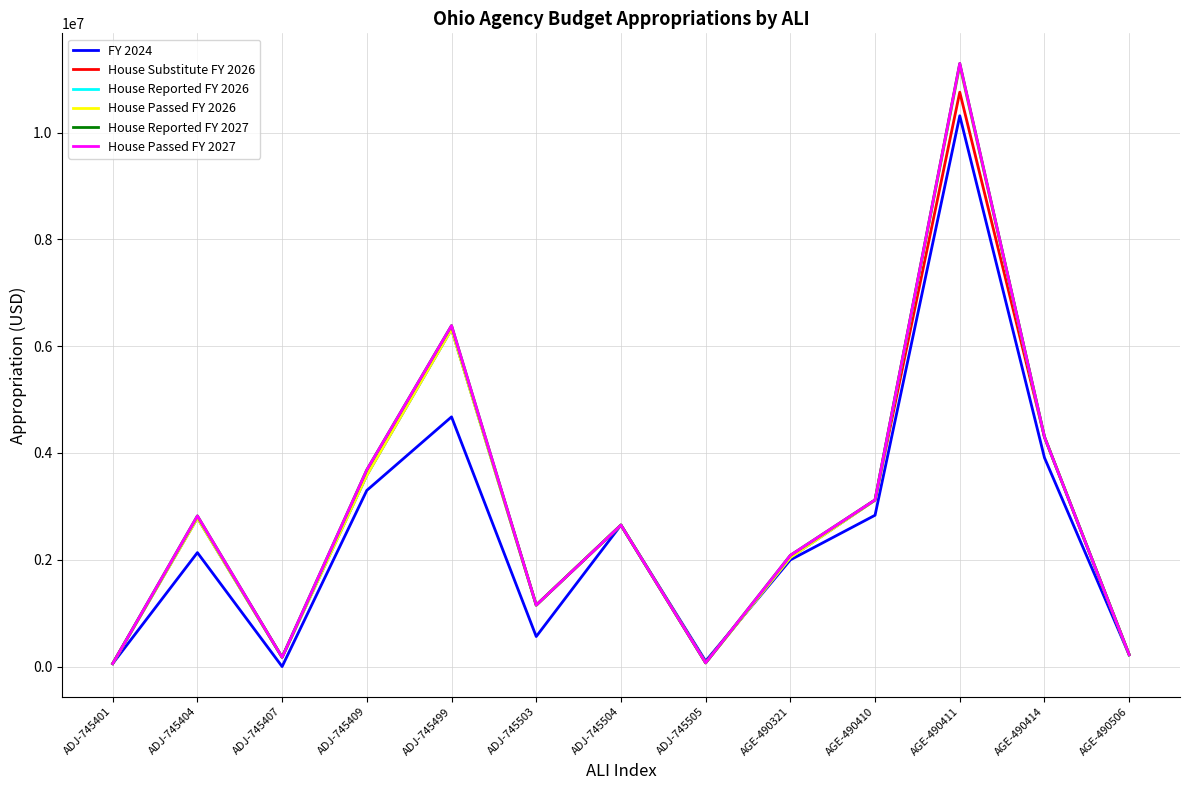

Does the chart display data point markers on the line(s)?

No